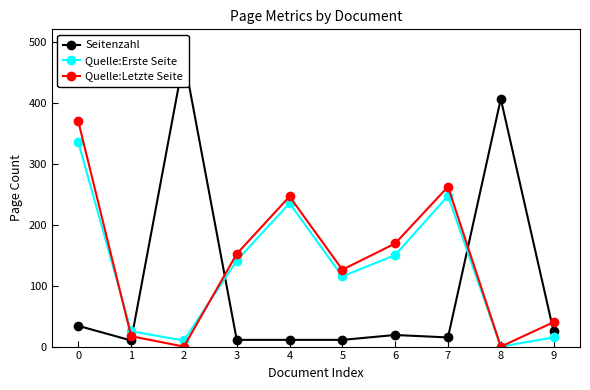

Reading right to left, what are all the values shown in this chart?

Seitenzahl: 25	406	15	19	11	11	11	473	10	34
Quelle:Erste Seite: 15	0	247	150	115	235	141	10	25	335
Quelle:Letzte Seite: 40	0	262	169	126	246	152	0	17	369